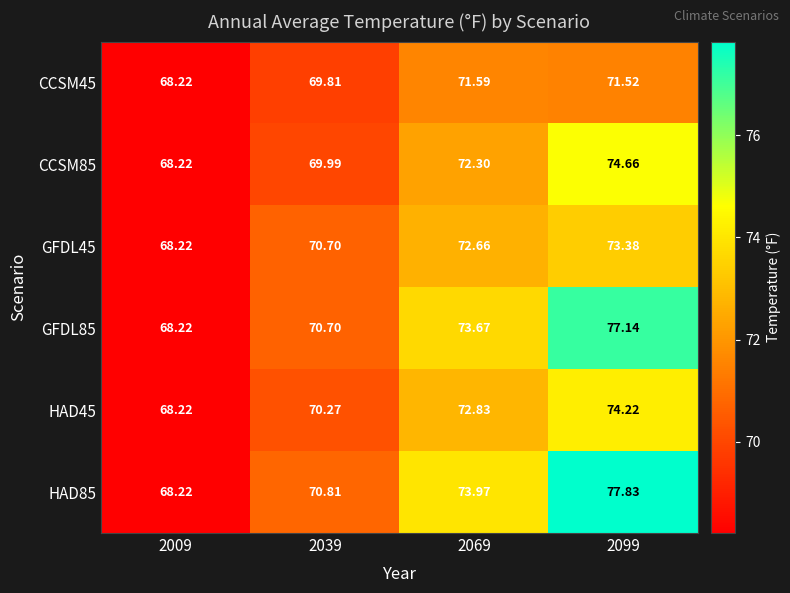

Is the value of CCSM85 at 2039 greater than the value of HAD45 at 2099?

No